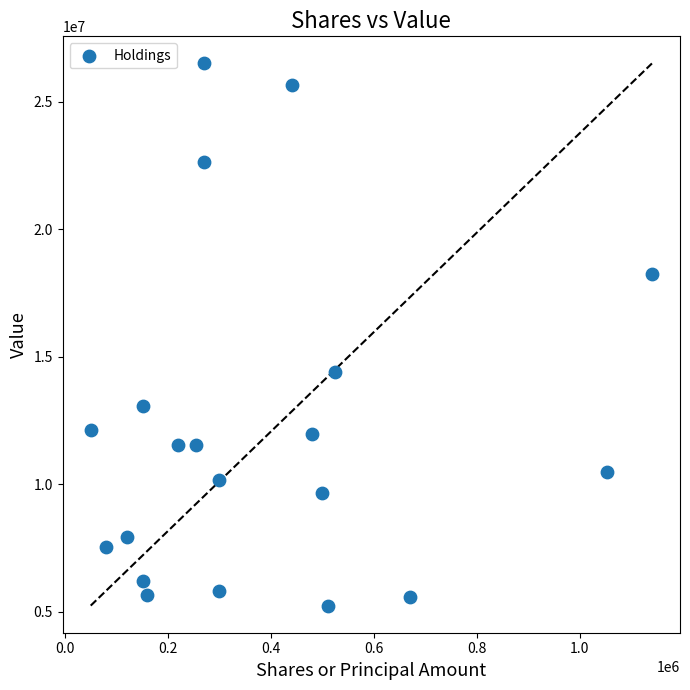

What is the range of Y values (max minus min)?

21266000